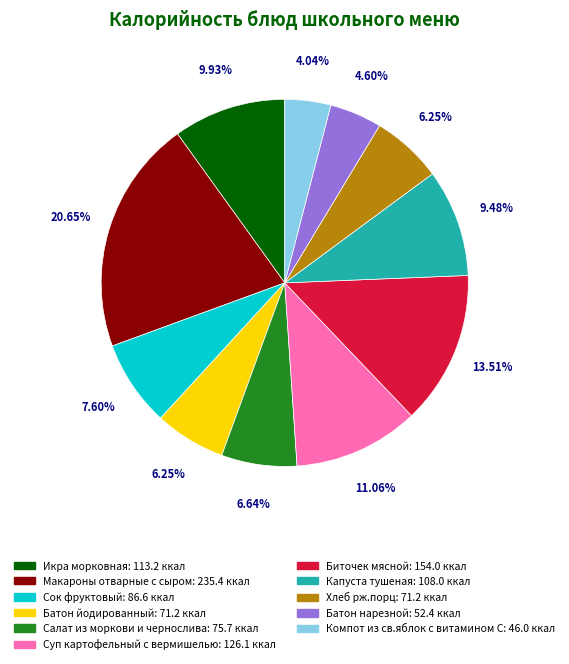

To the nearest percent, what is the difference between the largest and smallest slice percentages?

17%